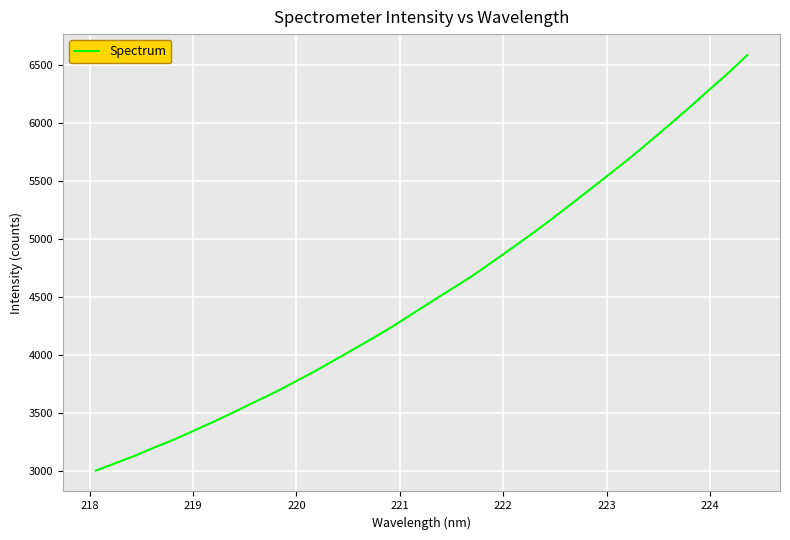

What is the maximum value shown in the chart?

6584.9